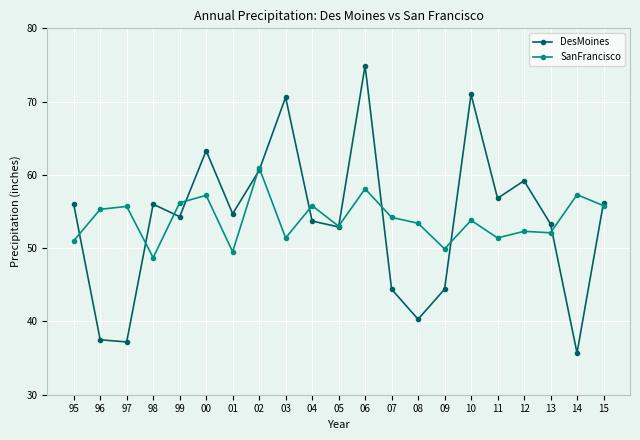

At how many categories does at least one series exceed 38?

21